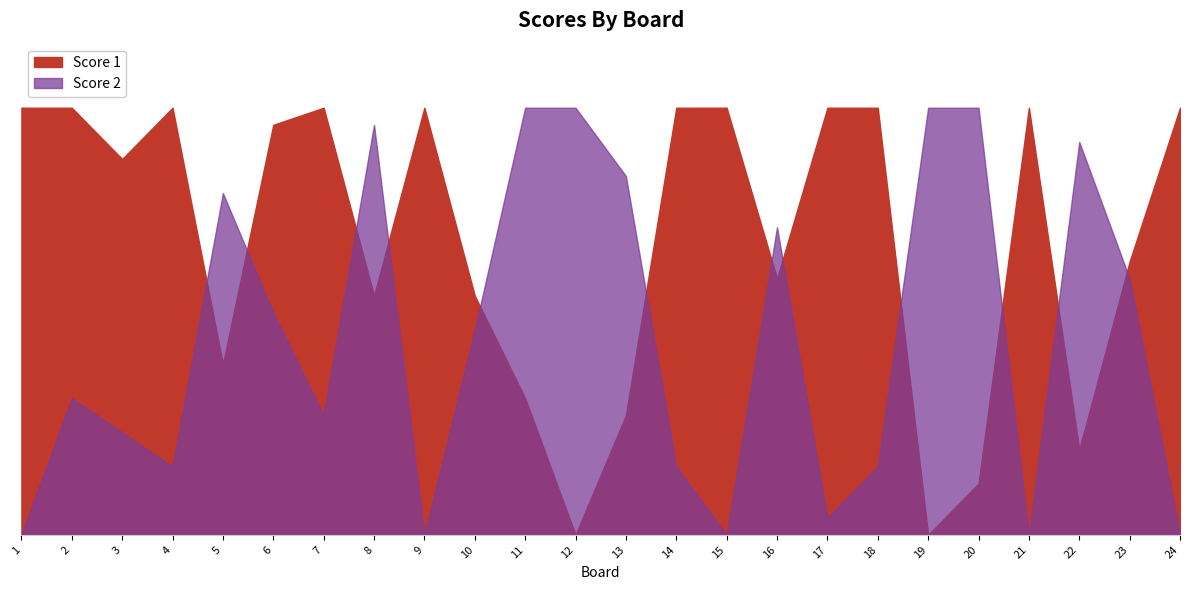

Reading left to right, what are all the values shown in this chart?

Score 1: 1=25	2=25	3=22	4=25	5=10	6=24	7=25	8=14	9=25	10=14	11=8	12=0	13=7	14=25	15=25	16=15	17=25	18=25	19=0	20=3	21=25	22=5	23=16	24=25
Score 2: 1=0	2=8	3=6	4=4	5=20	6=13	7=7	8=24	9=0	10=12	11=25	12=25	13=21	14=4	15=0	16=18	17=1	18=4	19=25	20=25	21=0	22=23	23=15	24=0